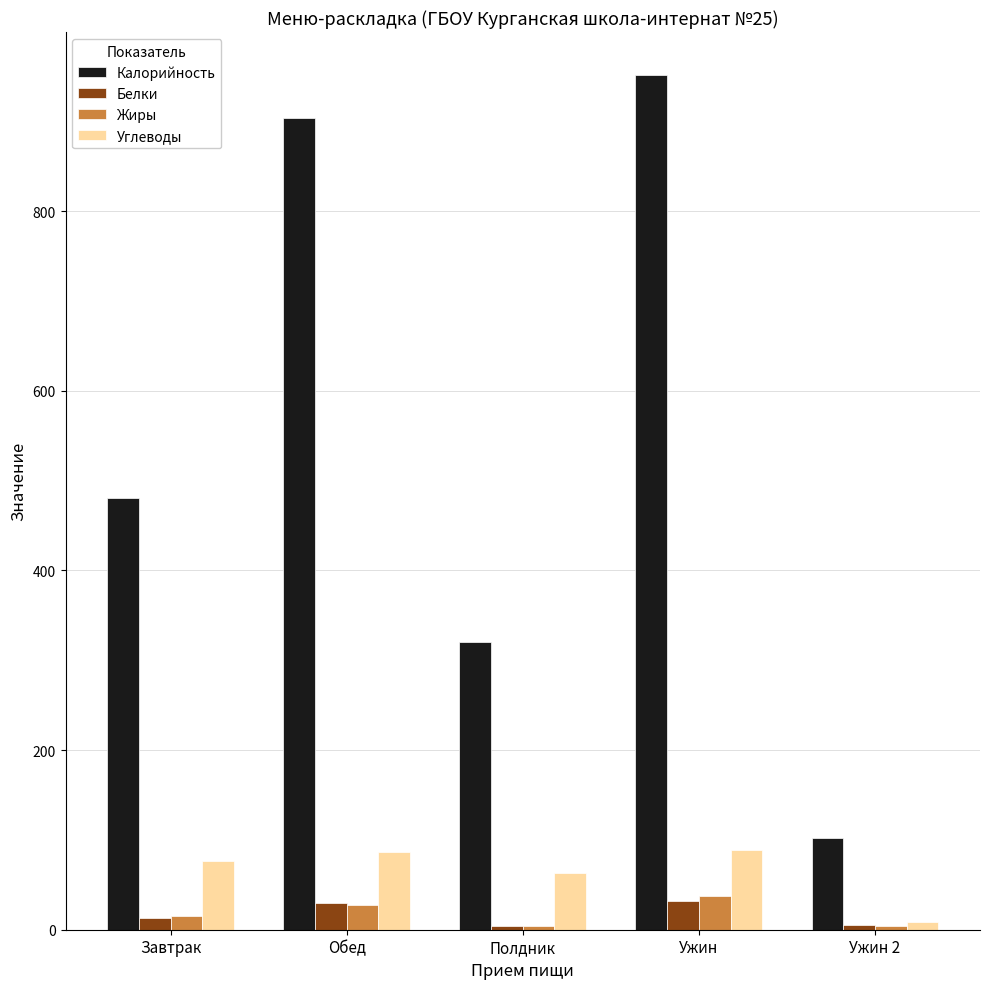

The value of Жиры at Завтрак is 14.7. True or false?

True